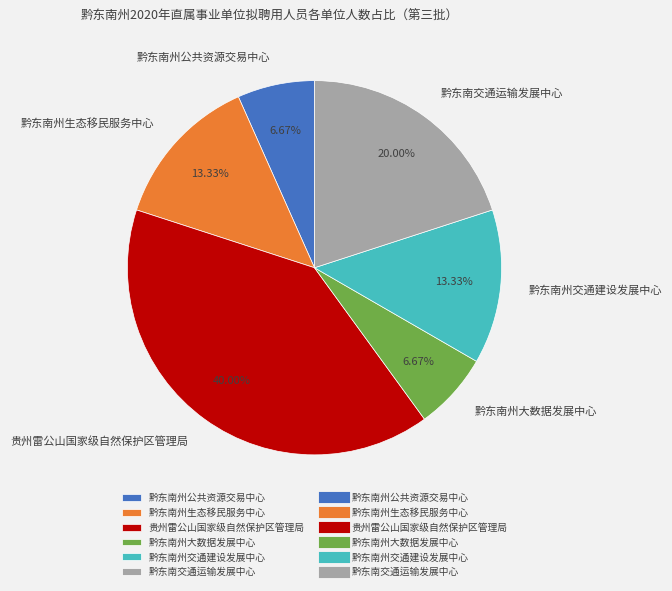

To the nearest percent, what percentage of the pie is 贵州雷公山国家级自然保护区管理局?

40%